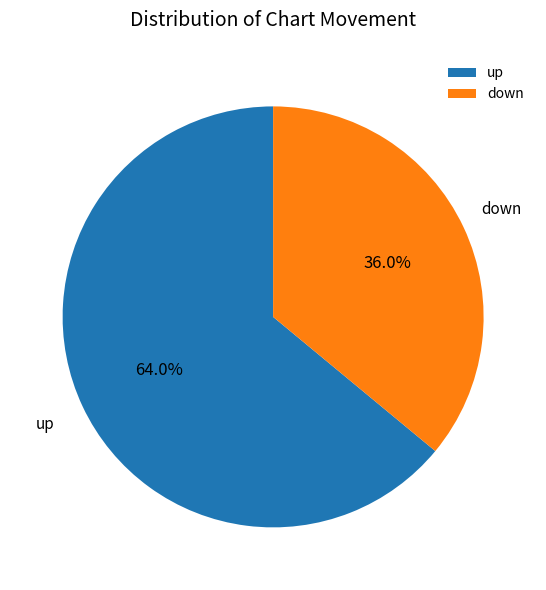

To the nearest percent, what is the average slice percentage?

50%